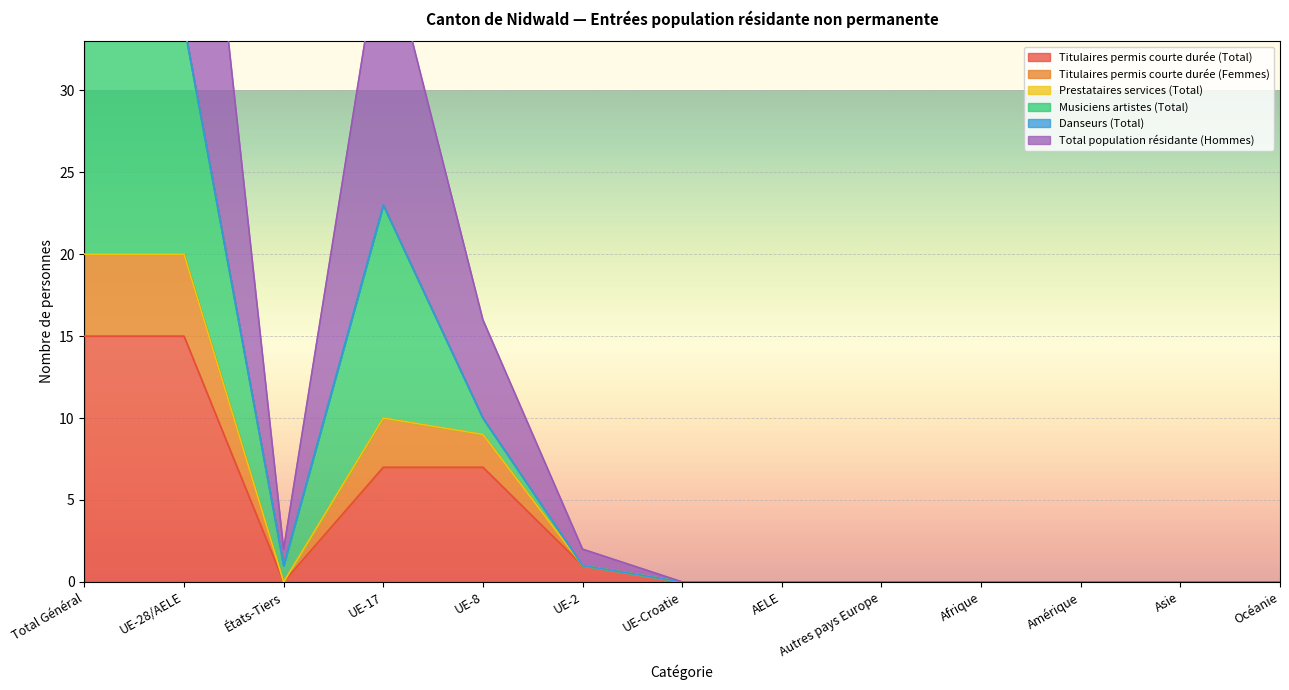

True or false: Titulaires permis courte durée (Total) and Total population résidante (Hommes) cross at least once.

False